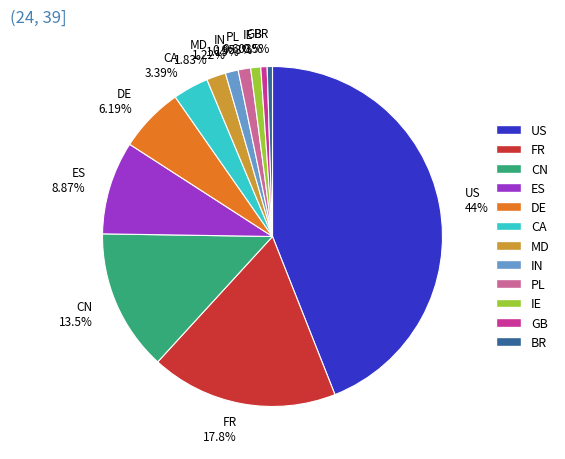

What is the ratio of the value at FR to the value at US?

0.4